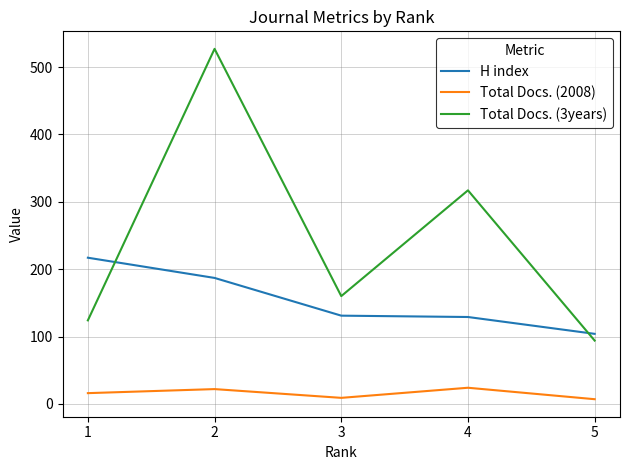

The value of Total Docs. (3years) at 4 is 414. True or false?

False